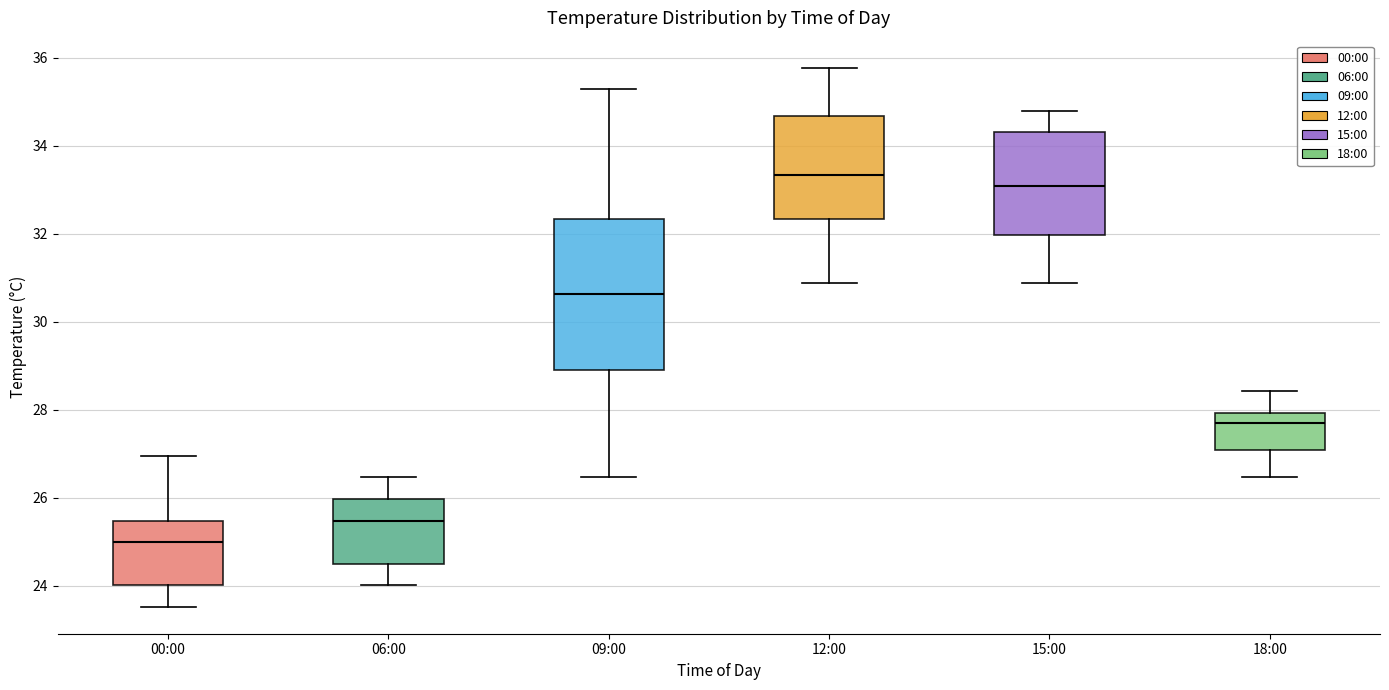

Reading left to right, read every box against the y-axis: the position of its median line, the range the box covers, and the ends of its whiskers. The values are not printed on the chart, so give them approximately, as read against the axis.

00:00: median 25.0, box 24.0 to 25.4, whiskers 23.6 to 27.0
06:00: median 25.4, box 24.6 to 26.0, whiskers 24.0 to 26.4
09:00: median 30.6, box 29.0 to 32.4, whiskers 26.4 to 35.2
12:00: median 33.4, box 32.4 to 34.6, whiskers 30.8 to 35.8
15:00: median 33.0, box 32.0 to 34.4, whiskers 30.8 to 34.8
18:00: median 27.6, box 27.0 to 28.0, whiskers 26.4 to 28.4